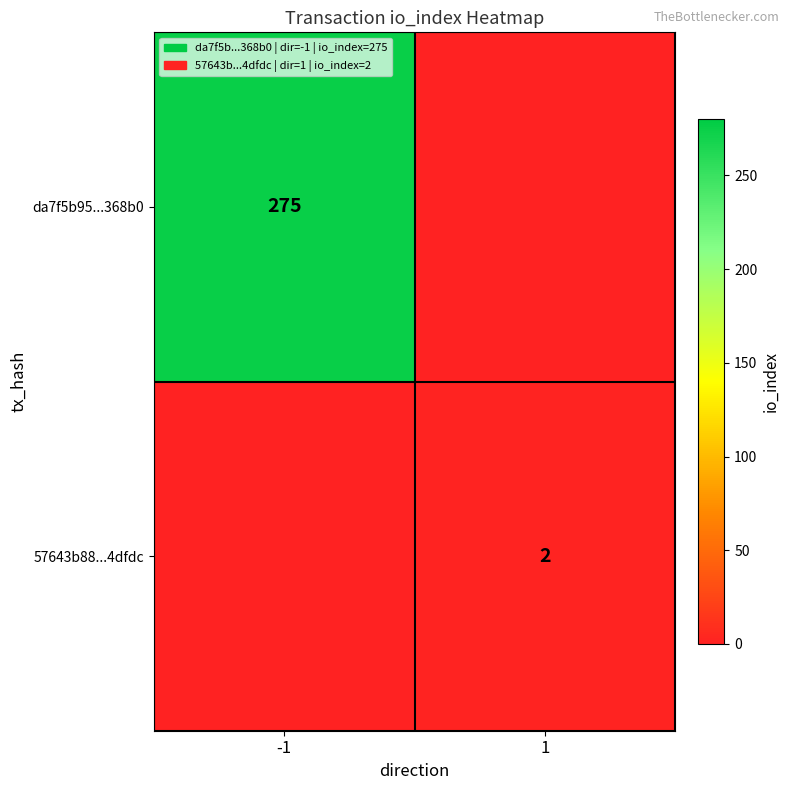

Is it true that da7f5b95...368b0 equals 135 at -1?

False